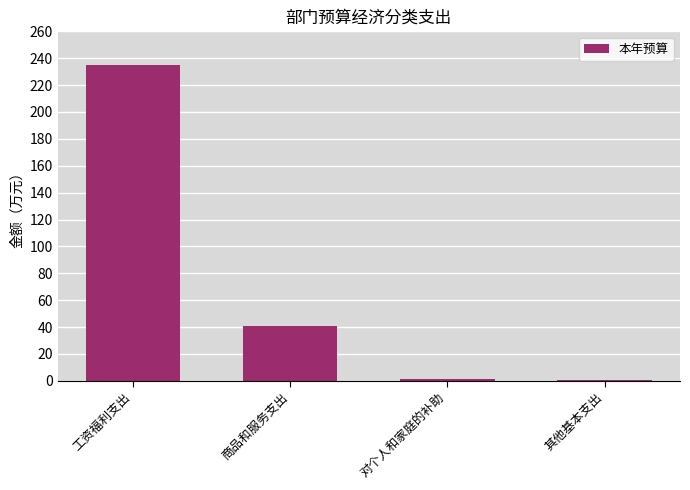

Which label corresponds to the largest value in the chart?

工资福利支出